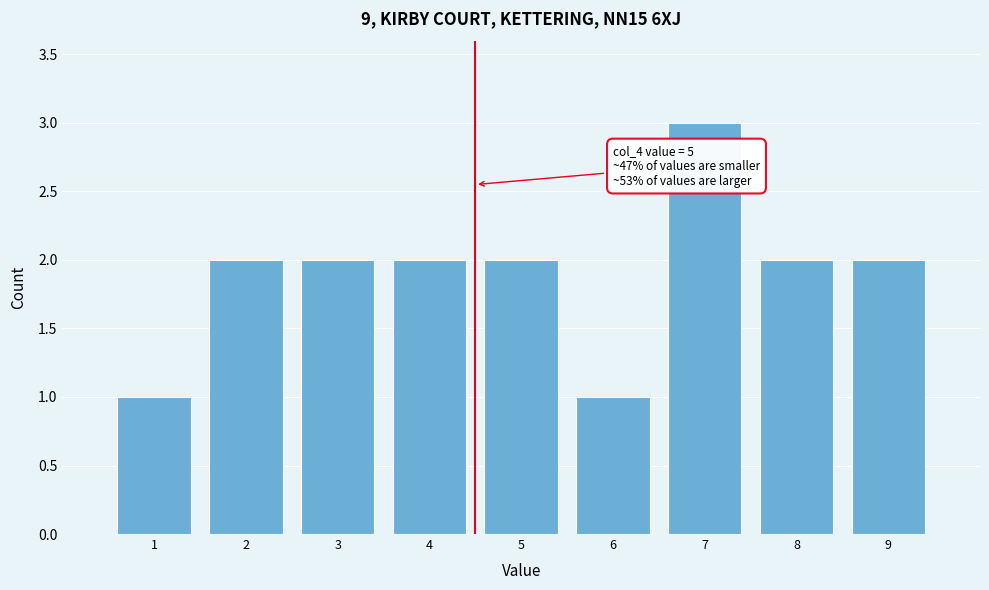

Reading left to right, what are all the values shown in this chart?

1=1	2=2	3=2	4=2	5=2	6=1	7=3	8=2	9=2